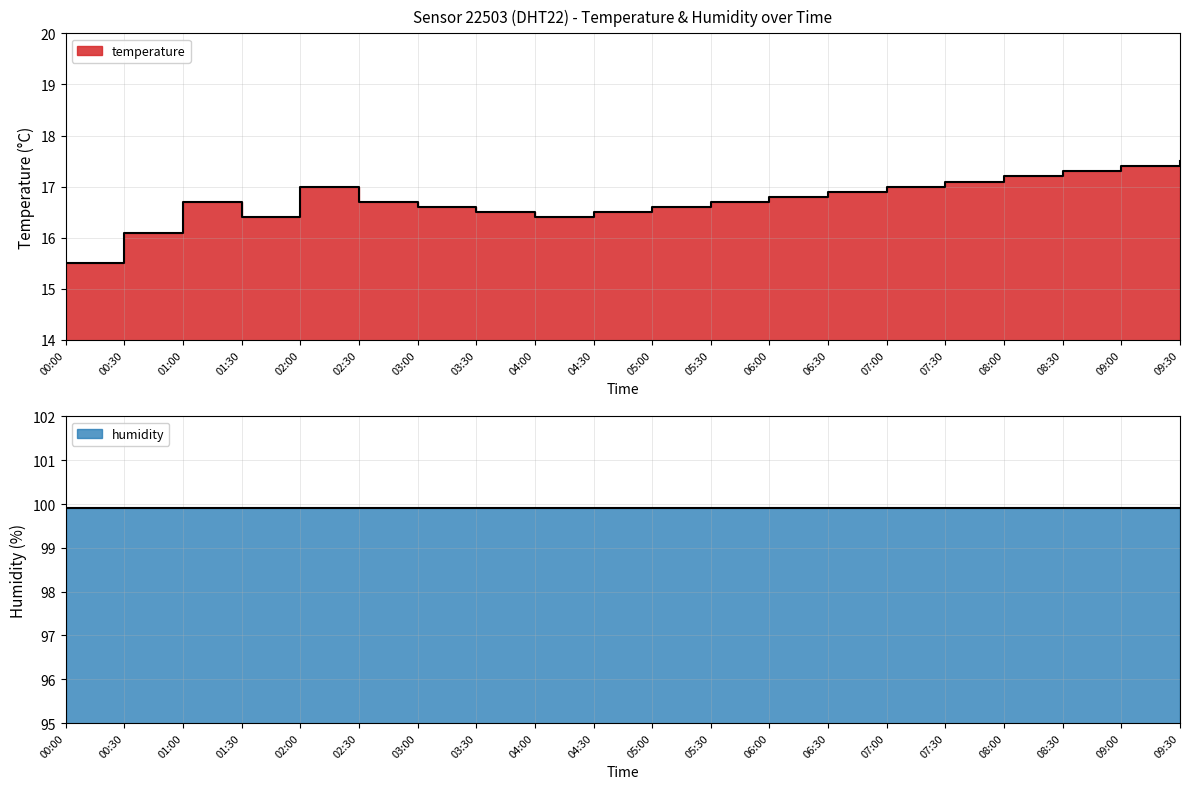

How many points are lower than both their immediate neighbors (excluding endpoints)?

2